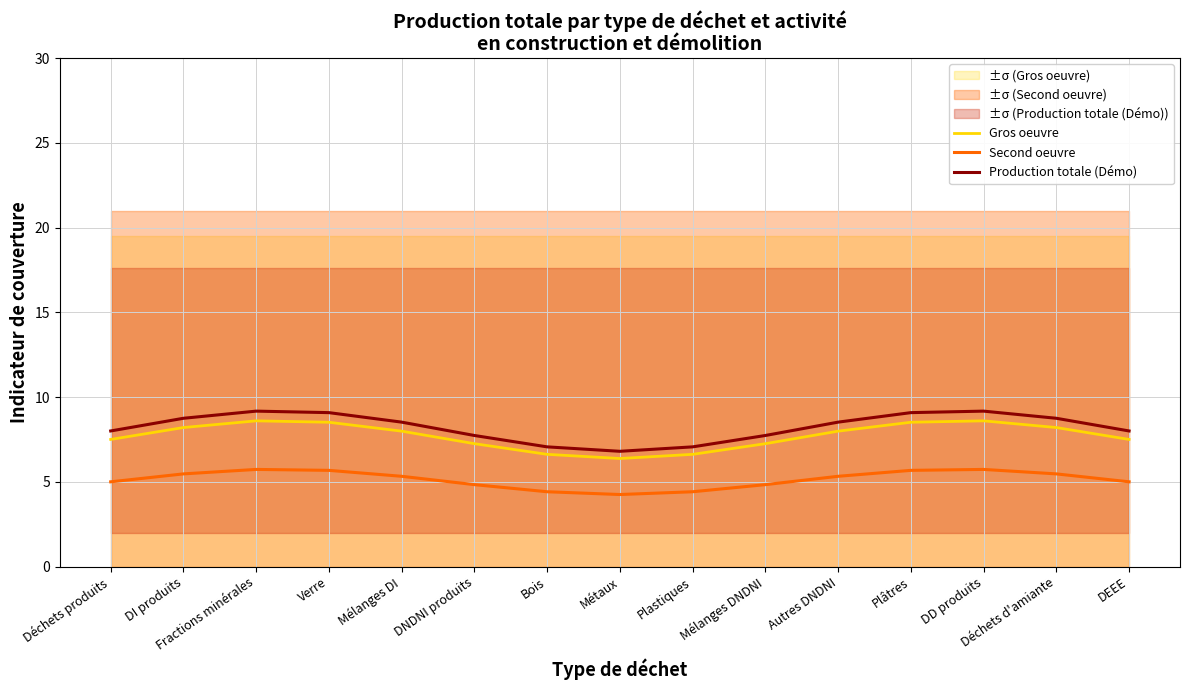

Where is Gros oeuvre nearest to the value 7?

Mélanges DNDNI